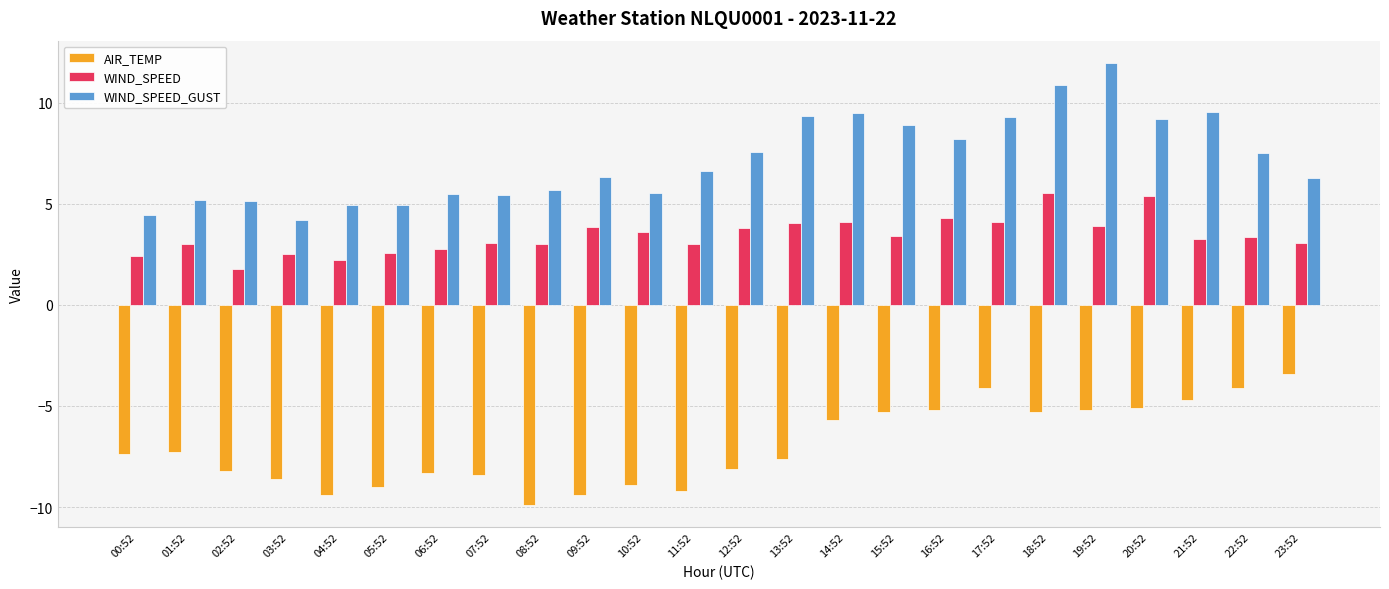

At which category does the chart reach its minimum across all series?

08:52